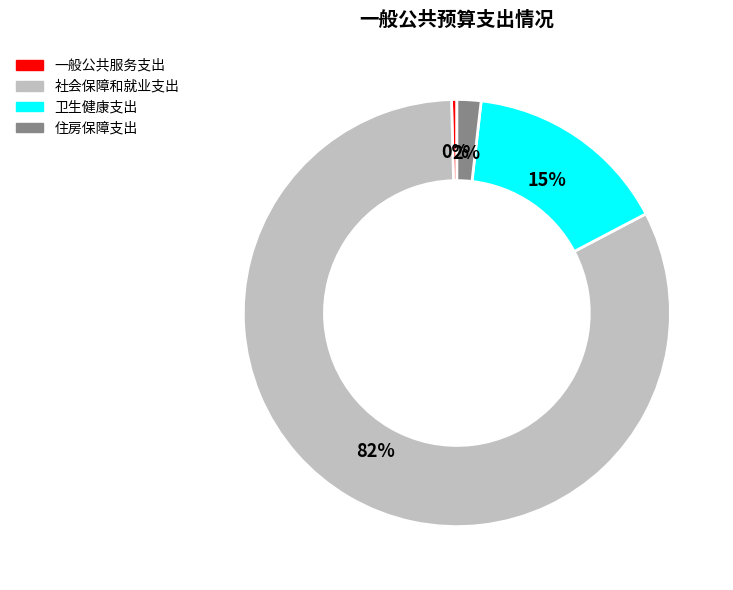

How many slices are in this pie chart?

4